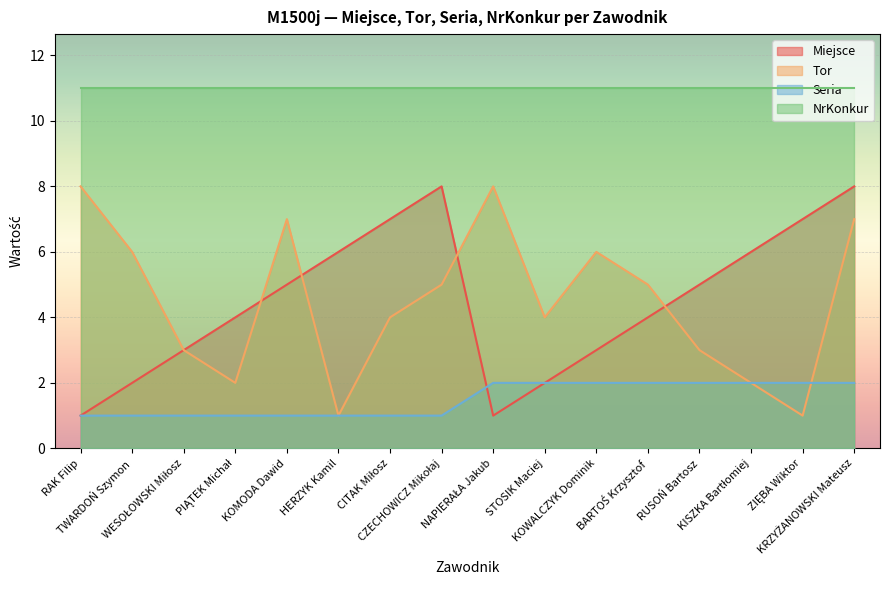

Where do Tor and Seria first cross each other?

ZIĘBA Wiktor and KRZYŻANOWSKI Mateusz